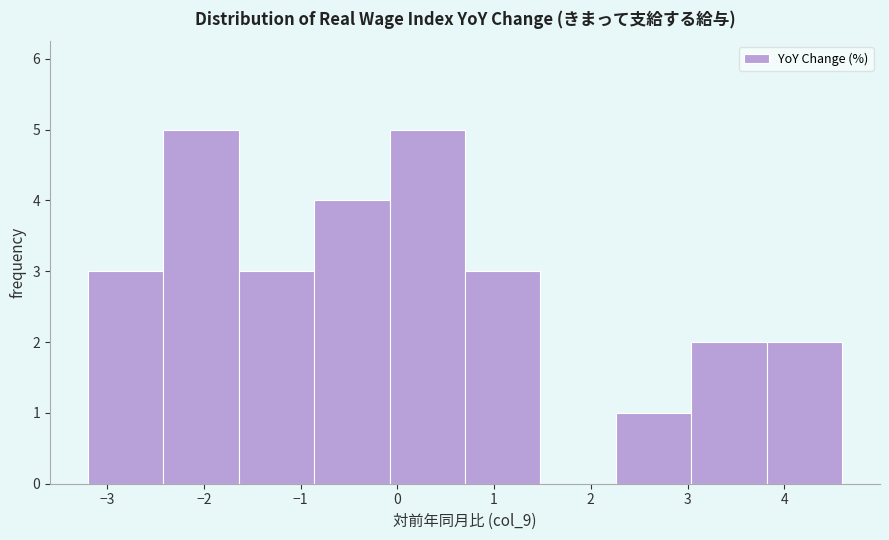

Reading left to right, list every bar in this chart as the range it spans on the x-axis followed by its height. Neither the bar edges nor the heights are printed on the chart, so give them approximately, as read against the axes.

-3.20 to -2.42: 3
-2.42 to -1.64: 5
-1.64 to -0.86: 3
-0.86 to -0.08: 4
-0.08 to 0.70: 5
0.70 to 1.48: 3
1.48 to 2.26: 0
2.26 to 3.04: 1
3.04 to 3.82: 2
3.82 to 4.60: 2